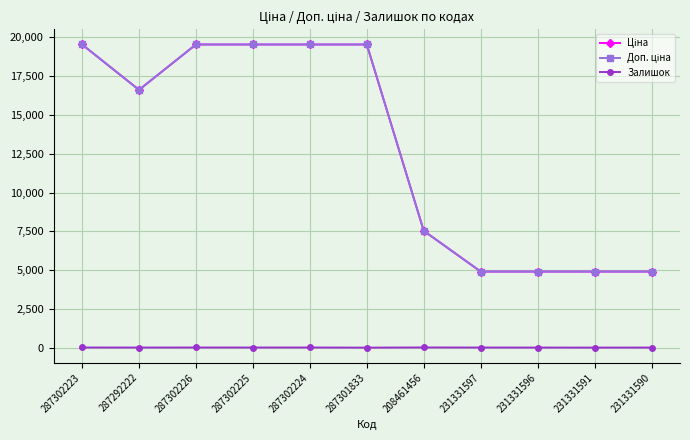

At how many categories does at least one series exceed 335?

11